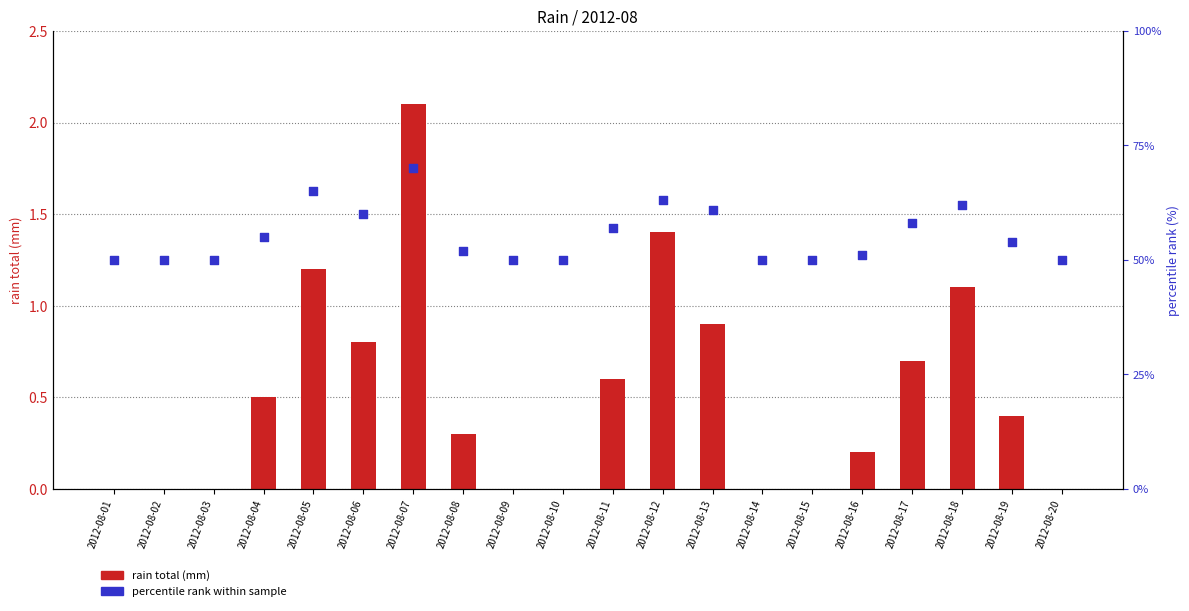

What are all the series names shown in the legend?

rain total (mm), percentile rank within sample